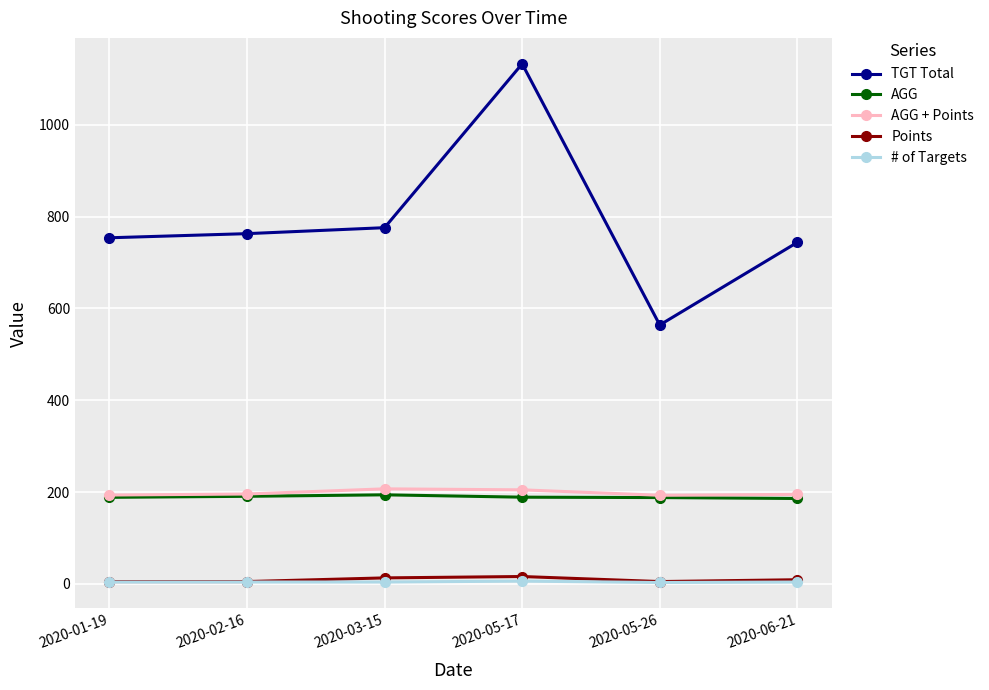

What position from the left is 2020-03-15?

3